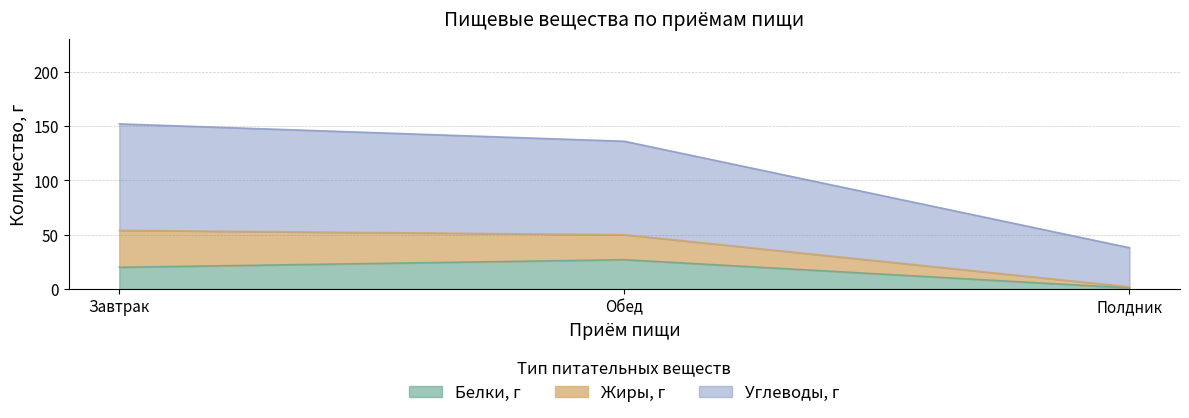

How many categories are shown in the chart?

3